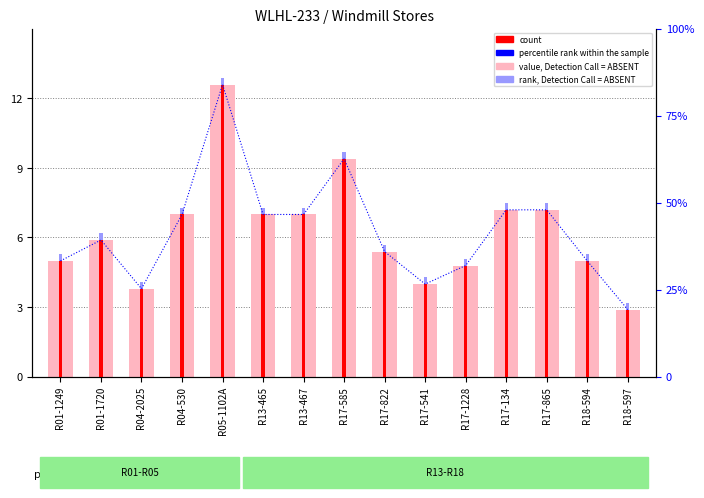

How many bars are there in total?

60